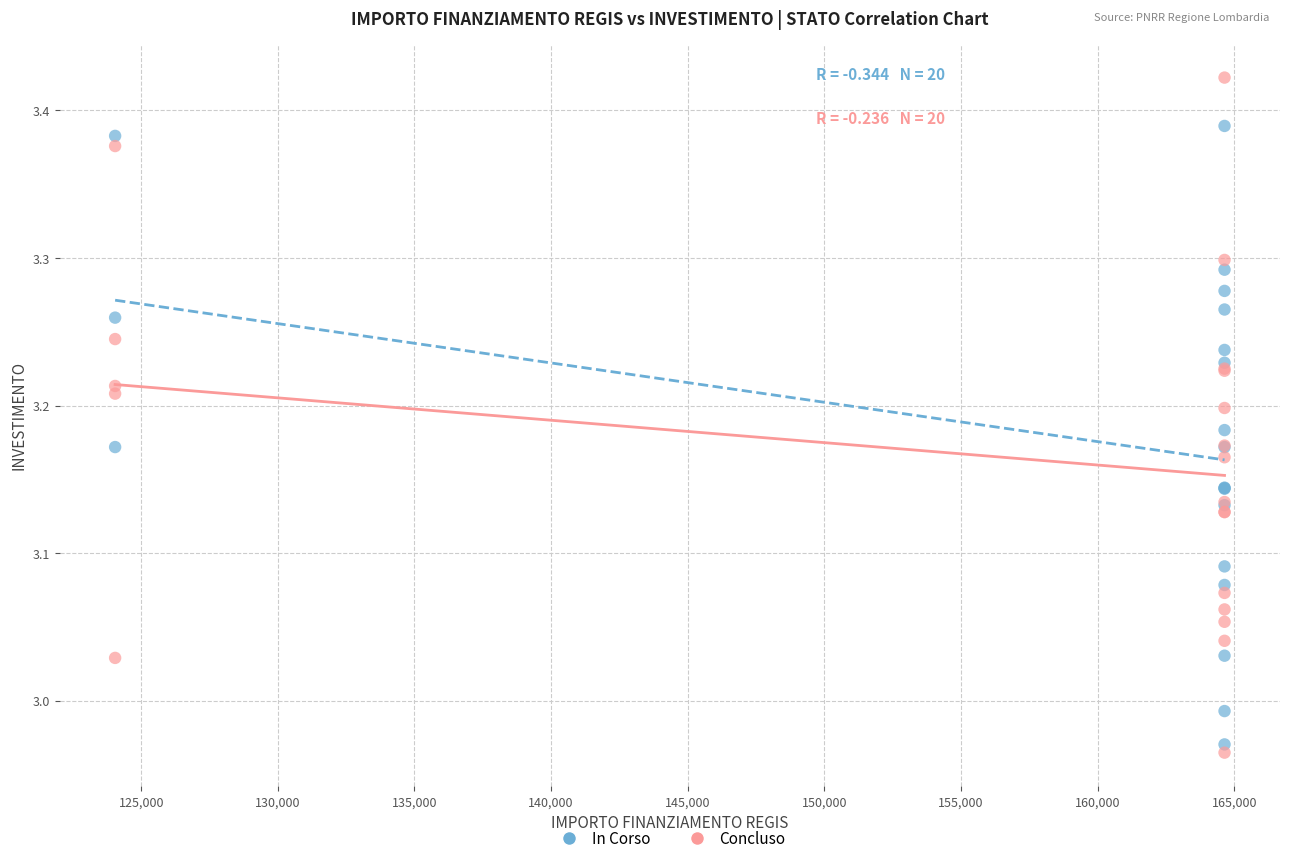

Which series contains the highest Y value?

Concluso